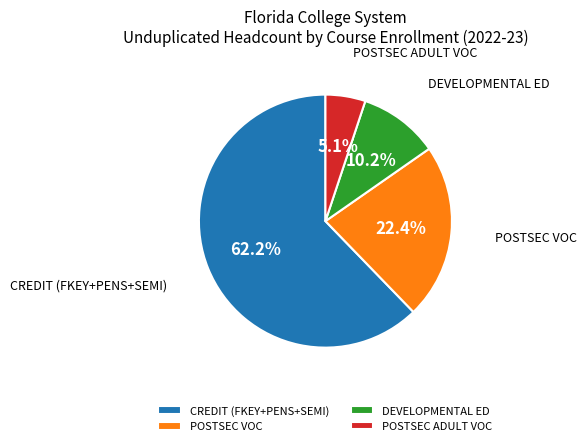

To the nearest percent, what is the average slice percentage?

25%